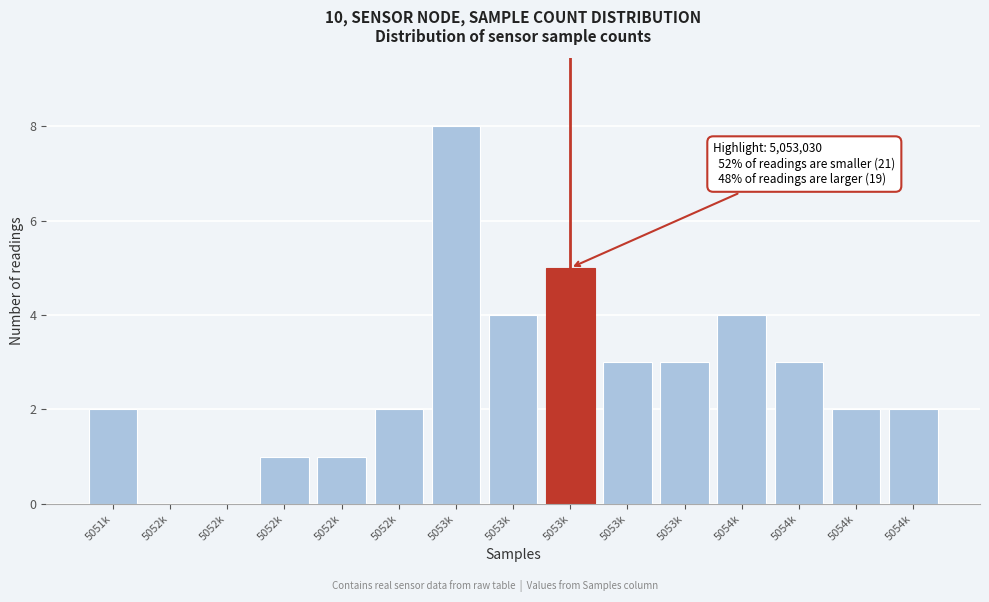

Are the bars horizontal?

No